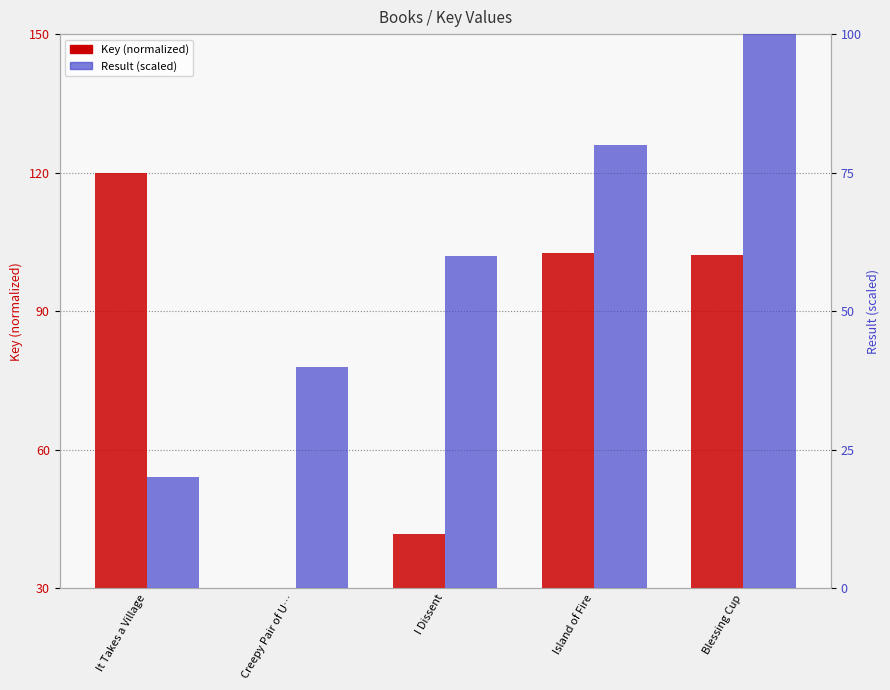

What is the spread (max minus min) of values at Creepy Pair of U…?

22.6